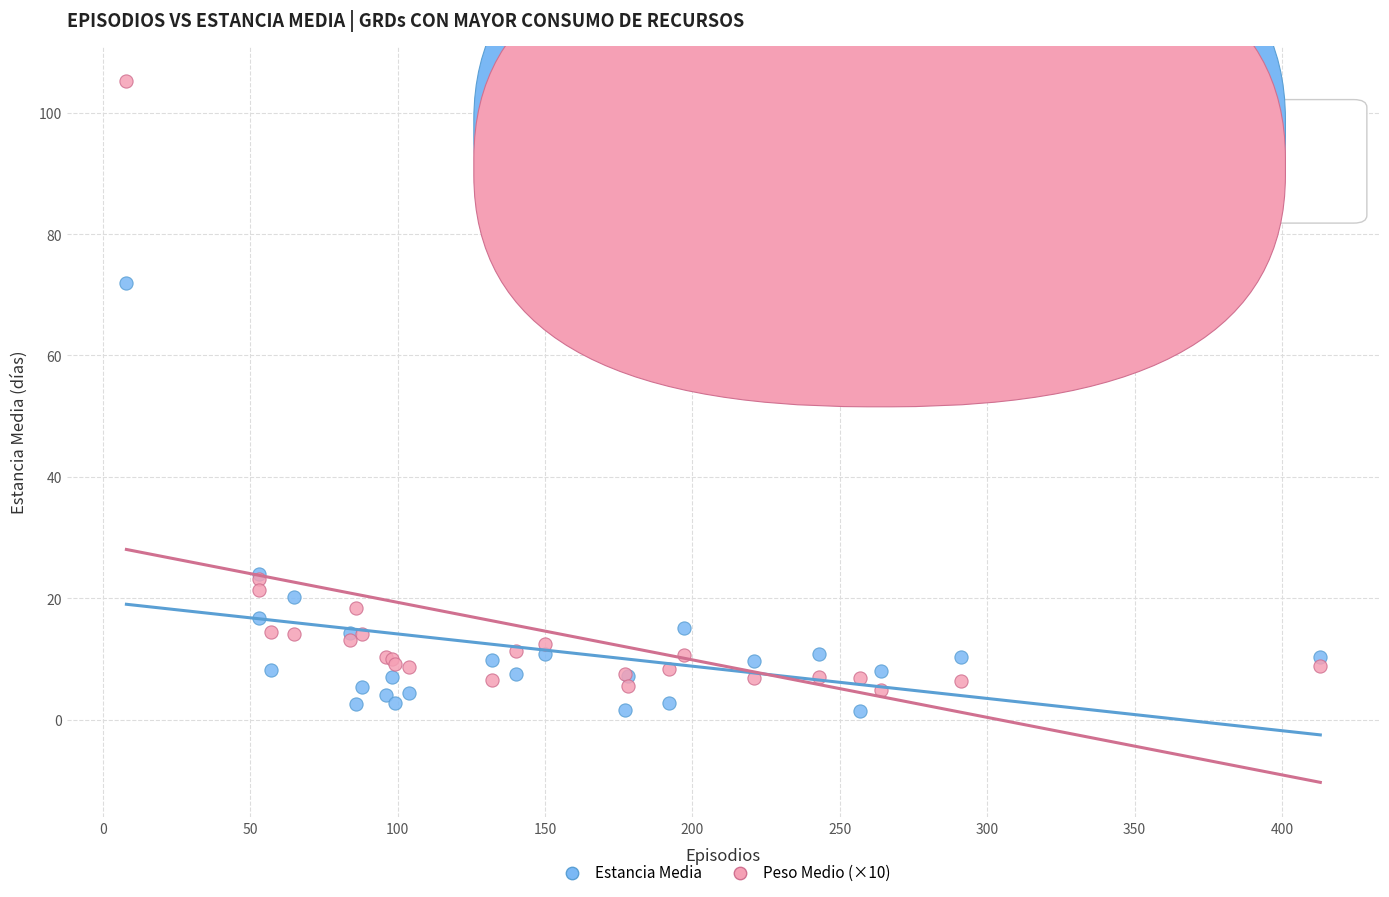

Which series has the widest spread of Y values?

Peso Medio (×10)